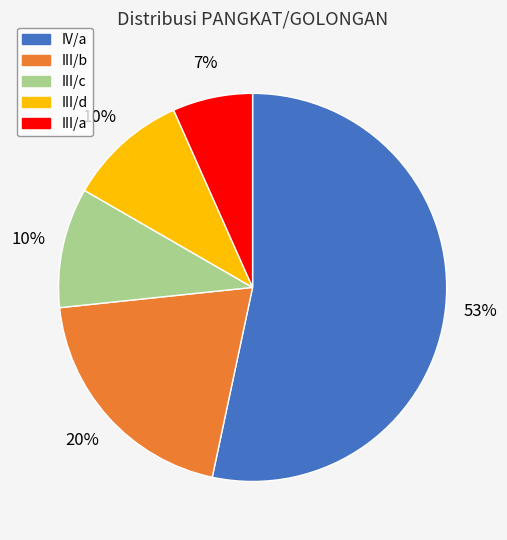

What is the ratio of the value at III/a to the value at III/b?

0.3